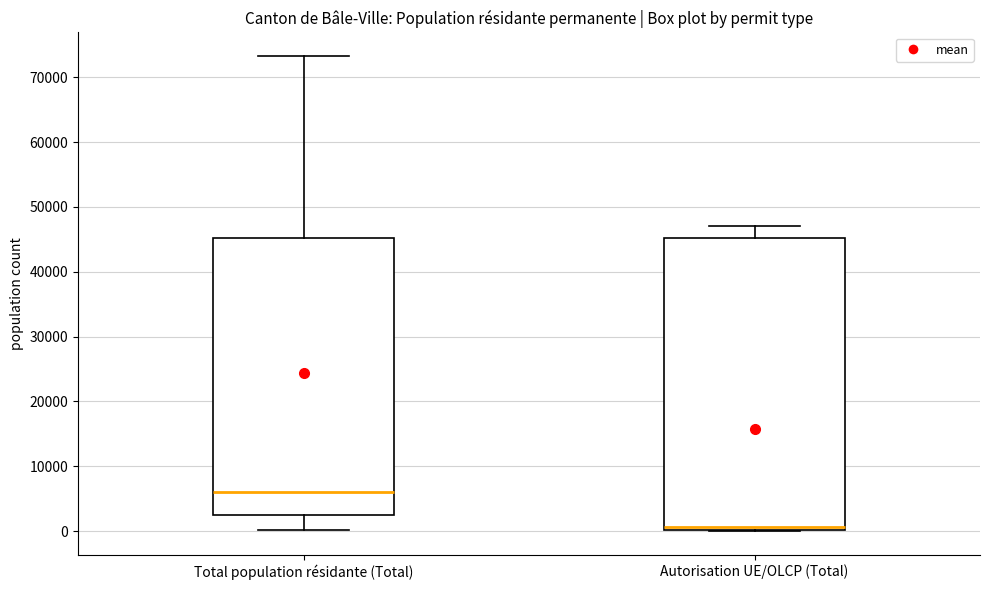

Reading left to right, transcribe this box plot: for each box, give where its median line is, the range the box spans, and where its two whiskers end, as read against the y-axis. The values are not printed on the chart, so give them approximately, as read against the axis.

Total population résidante (Total): median 6000, box 2000 to 45000, whiskers 0 to 73000
Autorisation UE/OLCP (Total): median 1000, box 0 to 45000, whiskers 0 to 47000